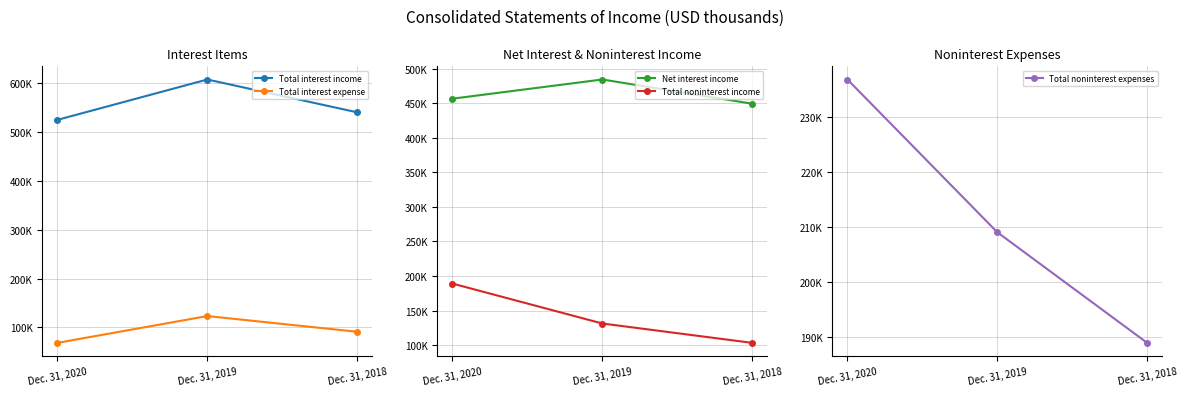

How many values in the Total interest expense series exceed 91147?

1